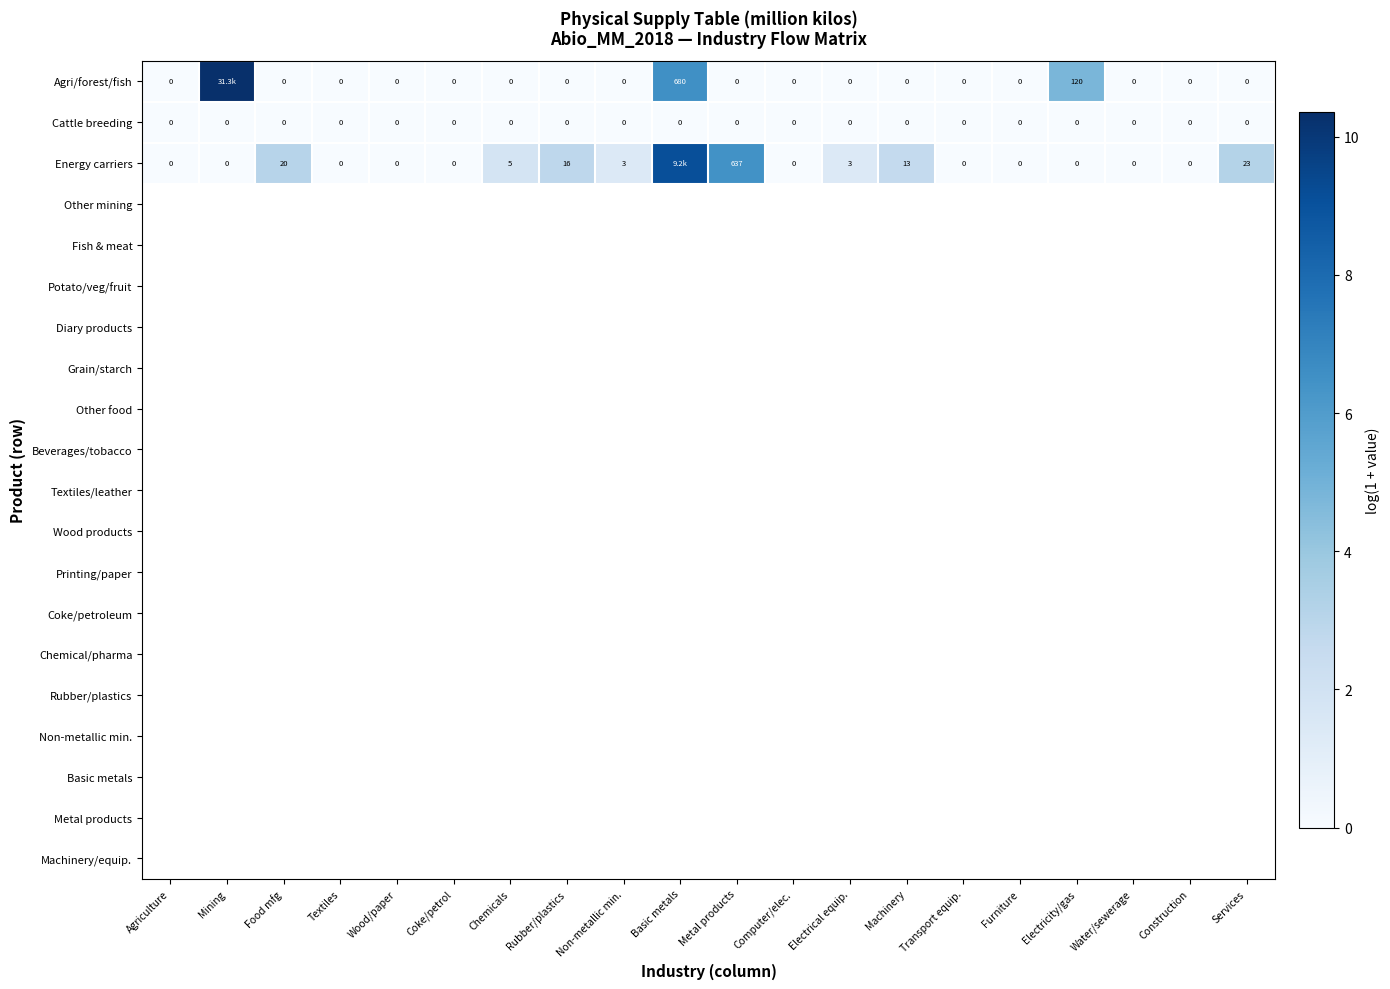

Between Wood/paper and Metal products, which series saw the biggest shift?

Energy carriers